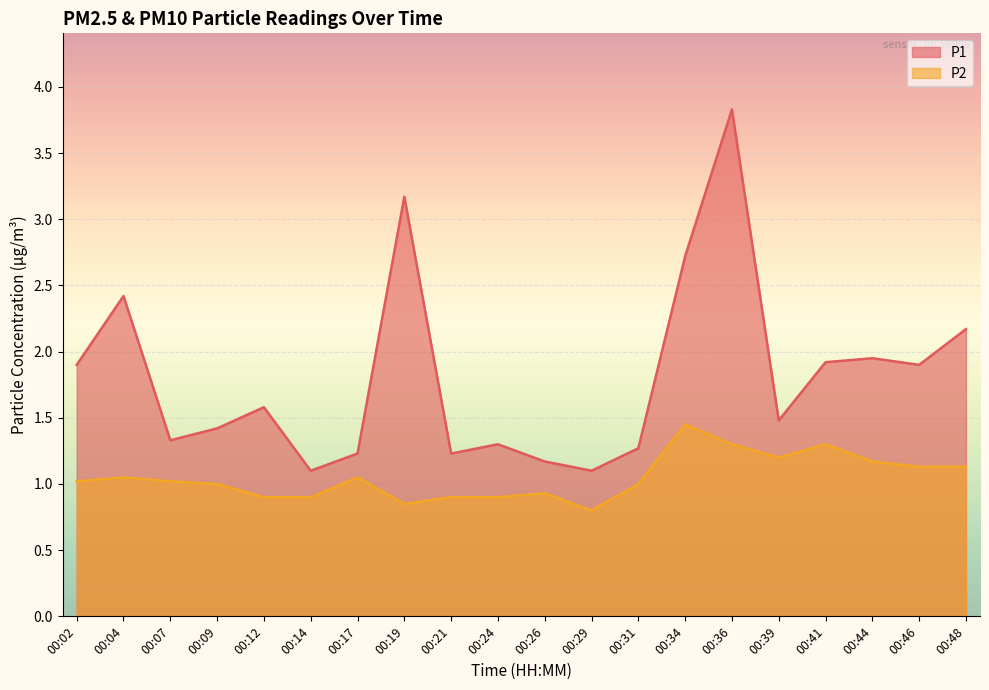

What are all the series names shown in the legend?

P1, P2